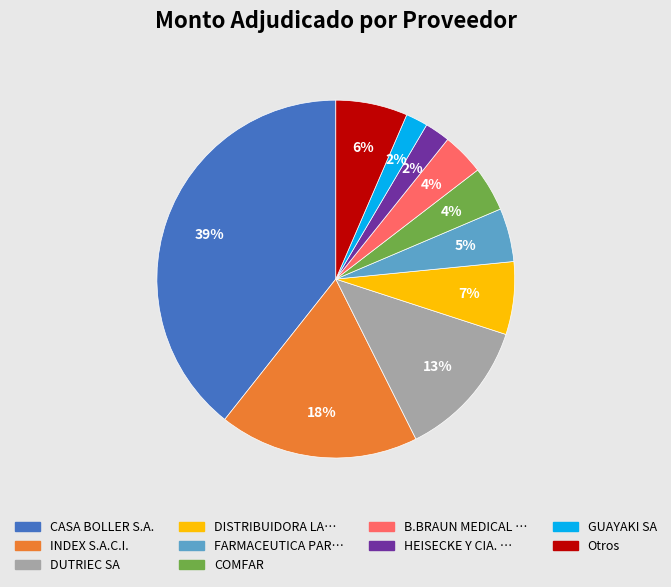

Is there any slice that represents more than half of the pie?

No